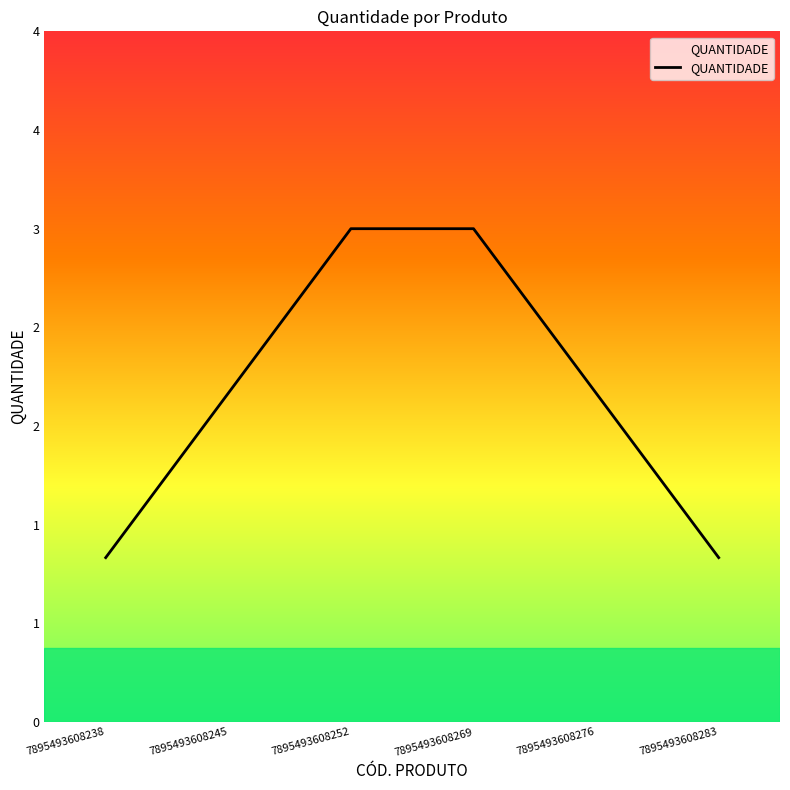

What is the approximate value at 7895493608283?

1